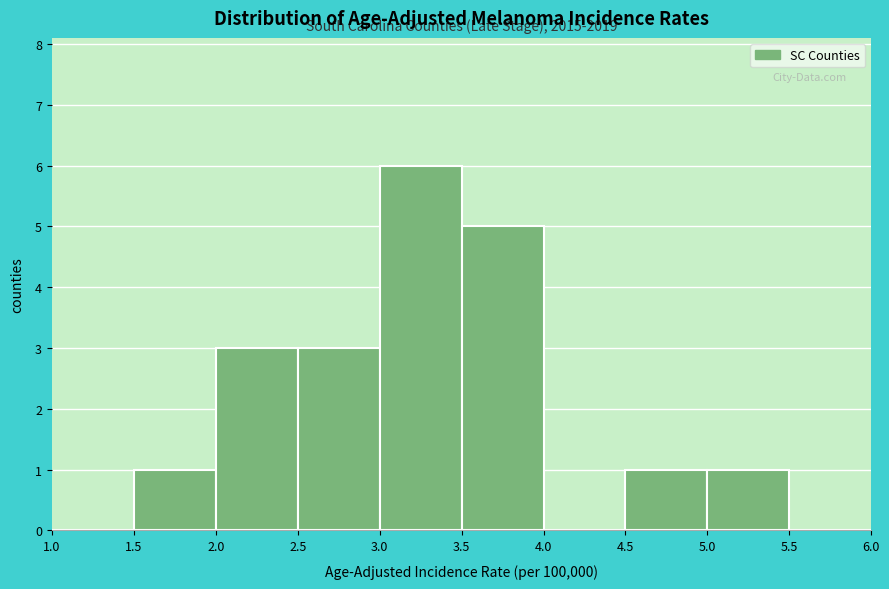

Which range on the x-axis has the tallest bar?

3.0 to 3.5